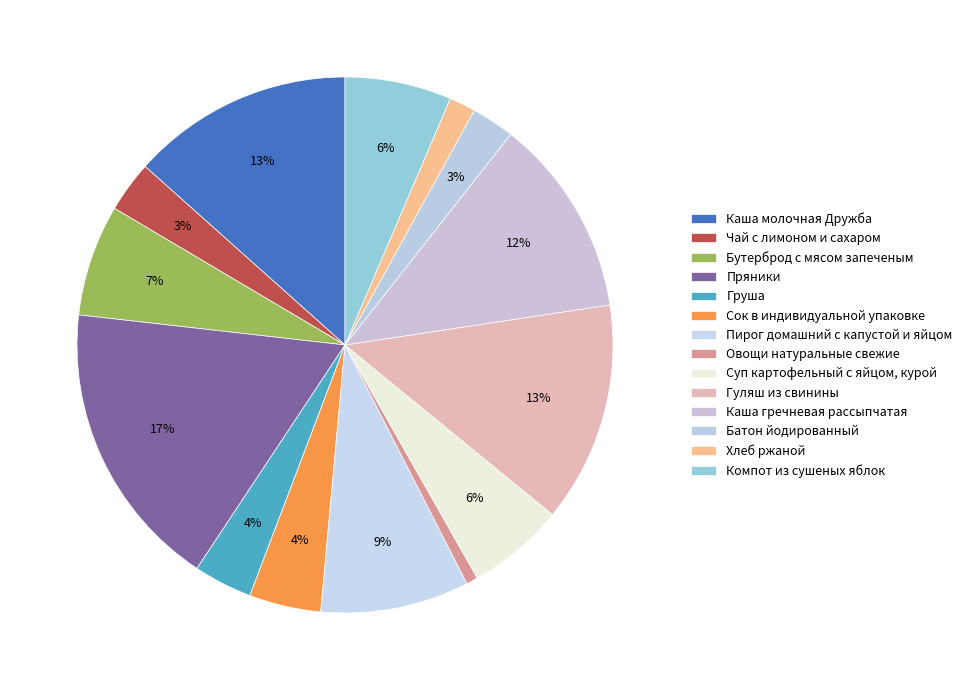

How many slices are in this pie chart?

14